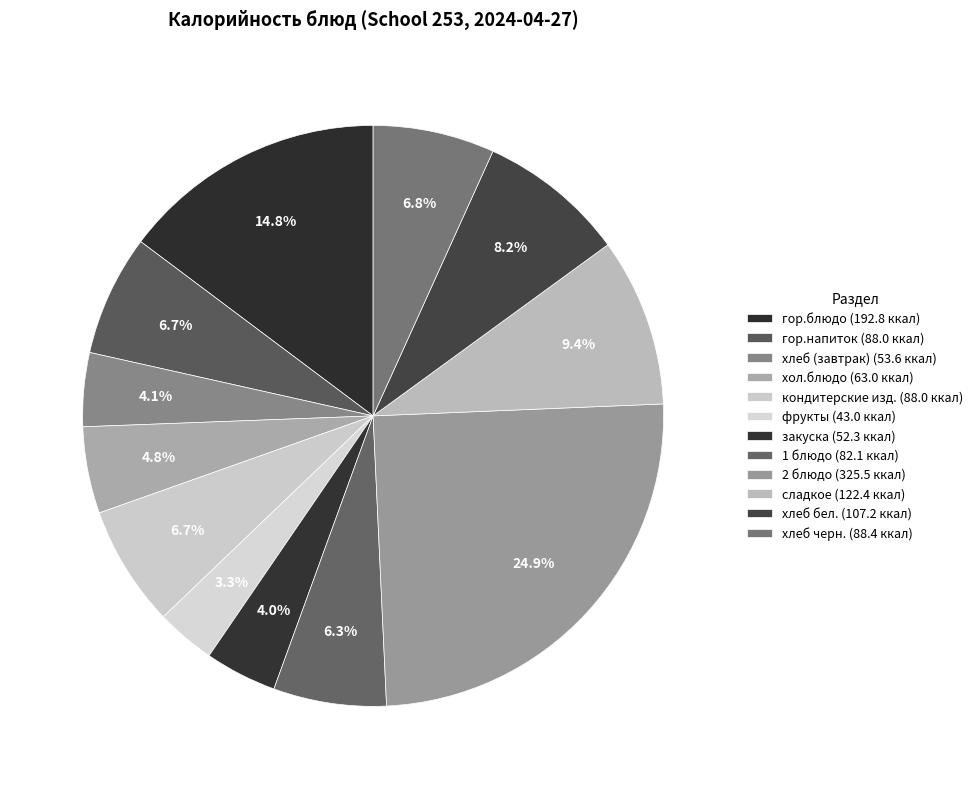

To the nearest percent, what is the difference between the largest and smallest slice percentages?

22%